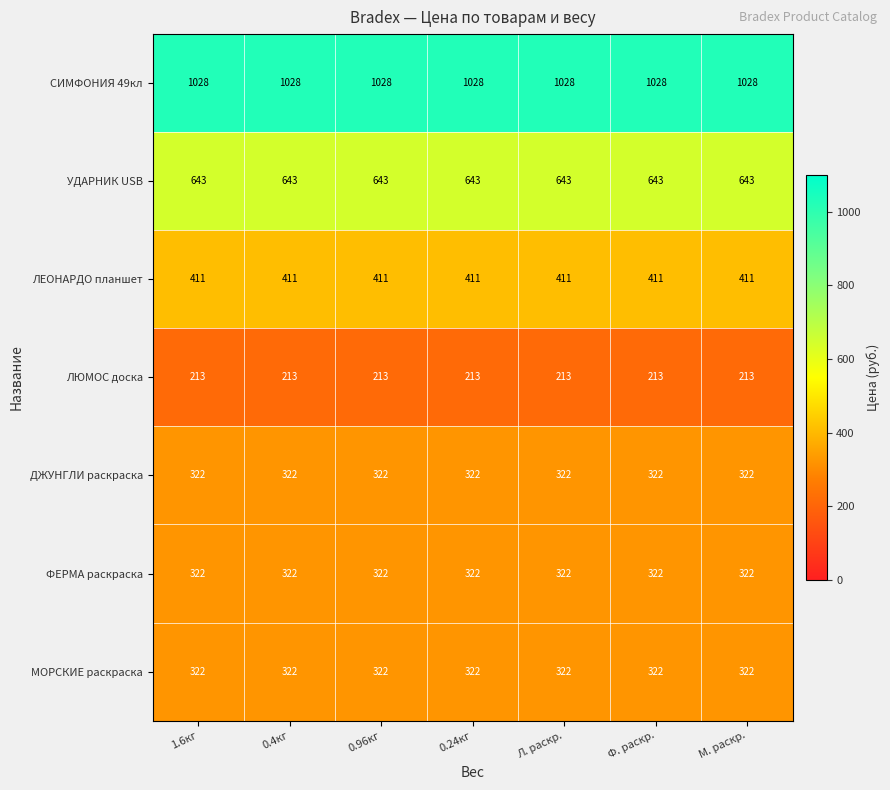

Which series has the largest total across all categories?

СИМФОНИЯ 49кл